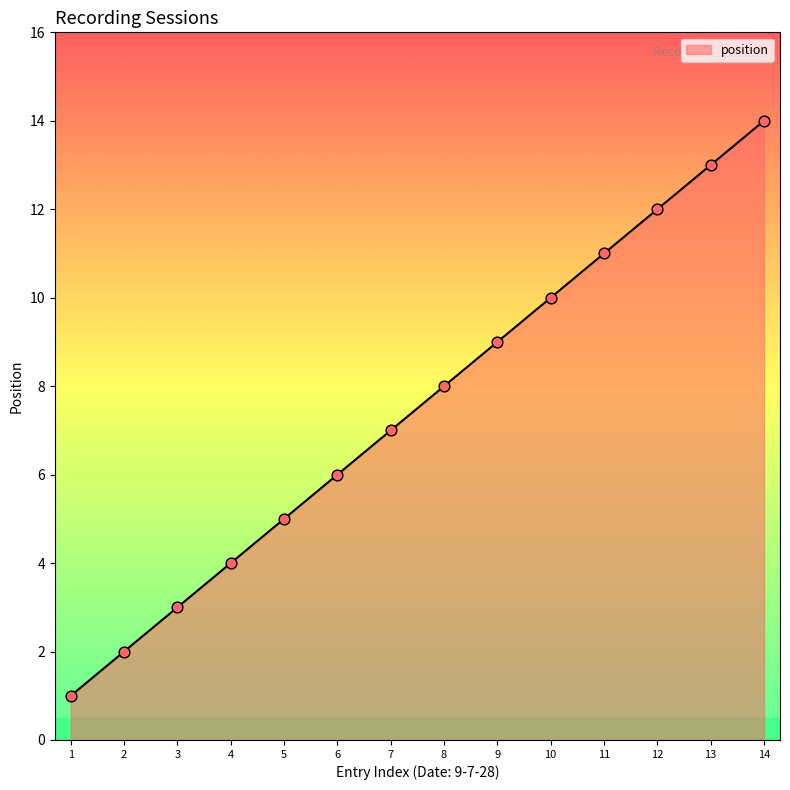

What is the change in value from 8 to 9?

+1